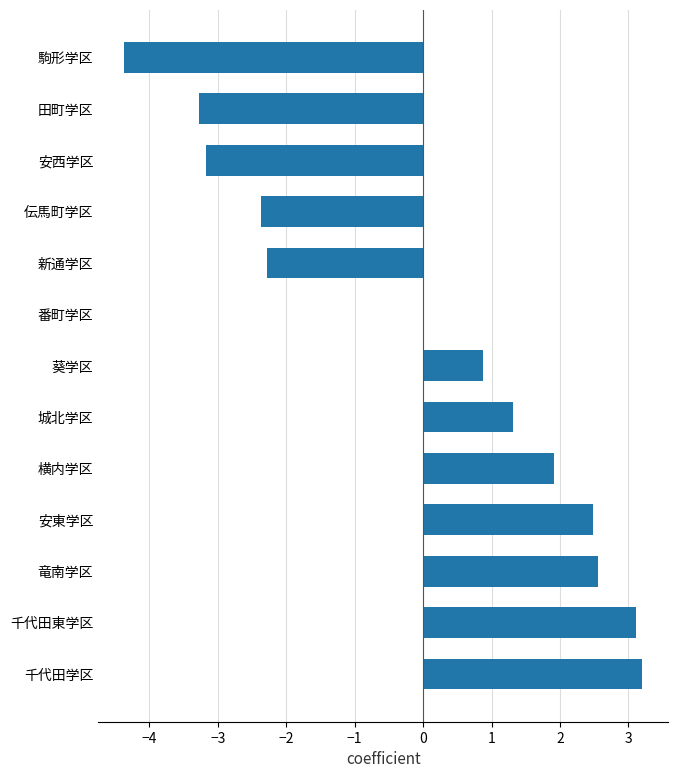

What is the maximum value shown in the chart?

3.2